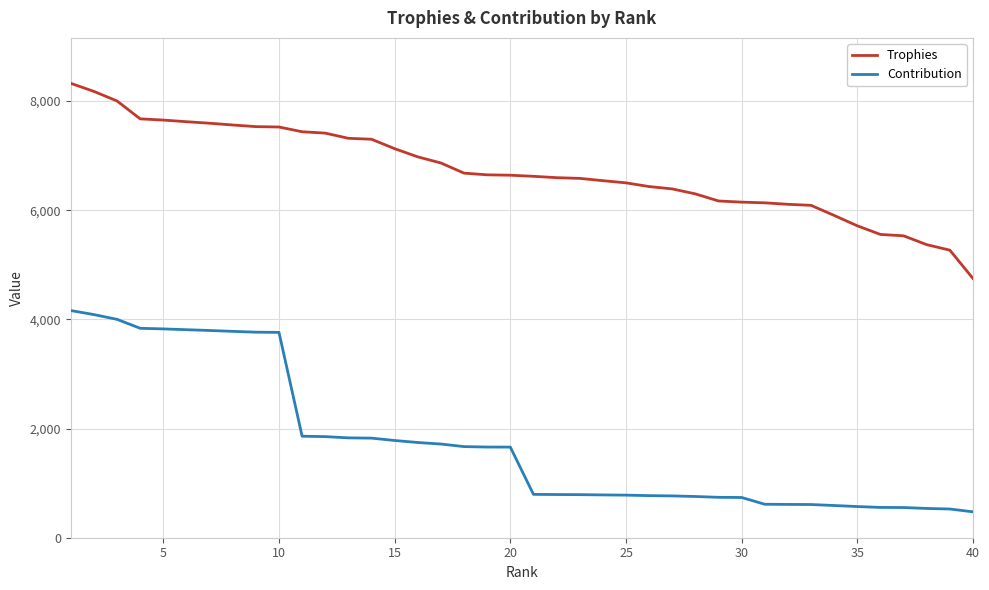

Which series has the largest total across all categories?

Trophies